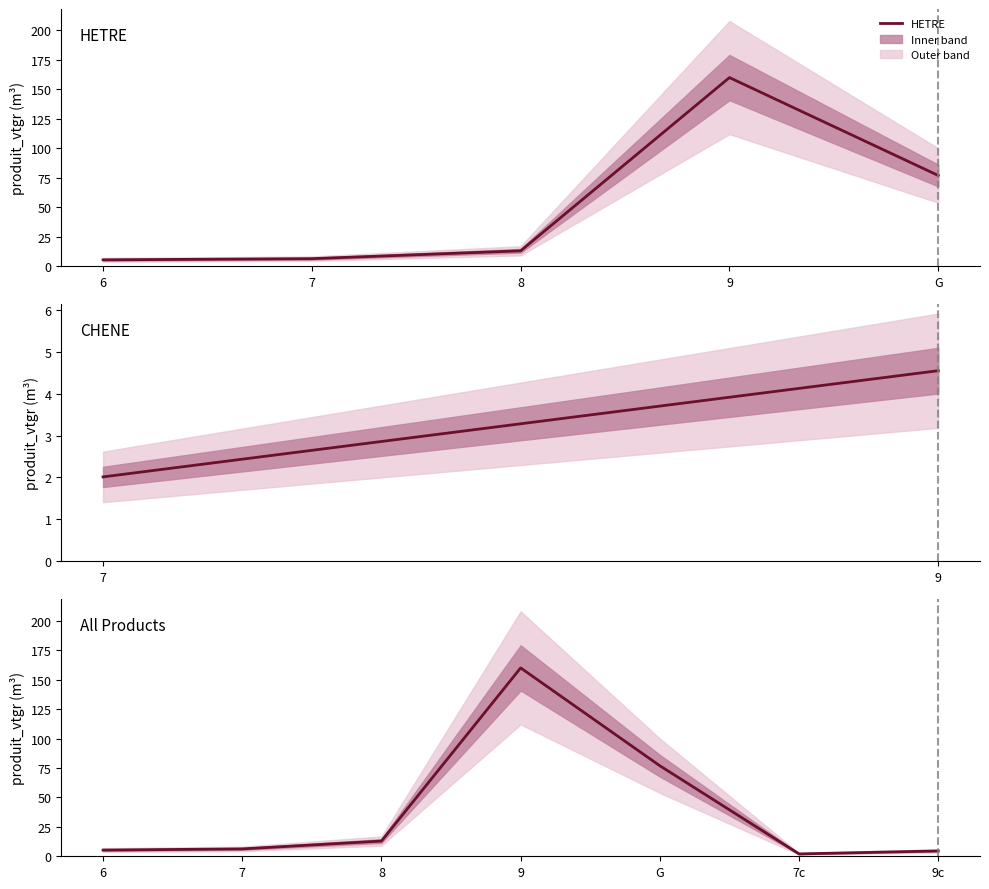

Which has a higher value, 8 or 9c?

8